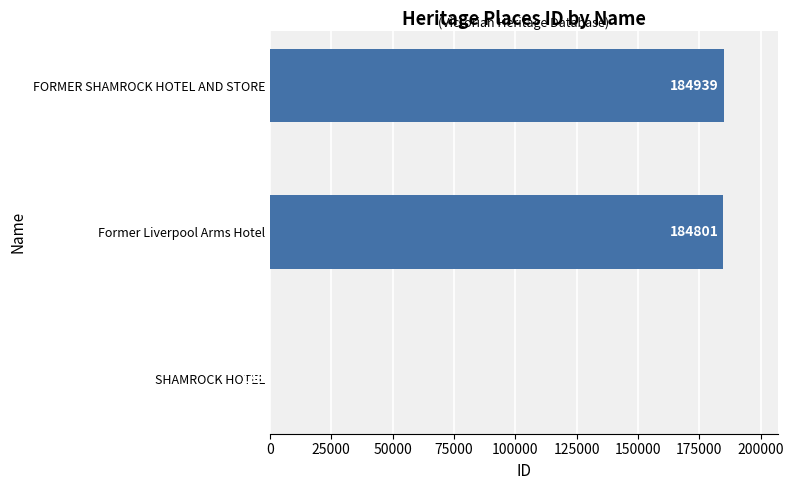

How many series are shown in this chart?

1